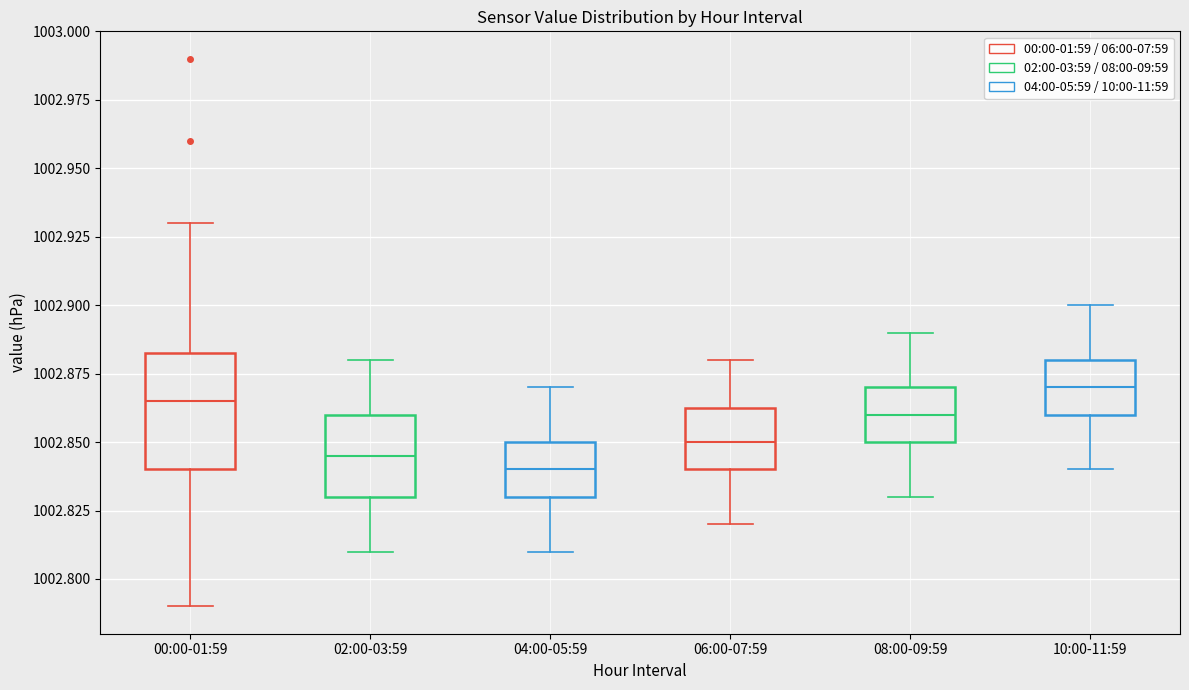

Comparing the boxes themselves (not the whiskers), which one is the tallest?

00:00-01:59